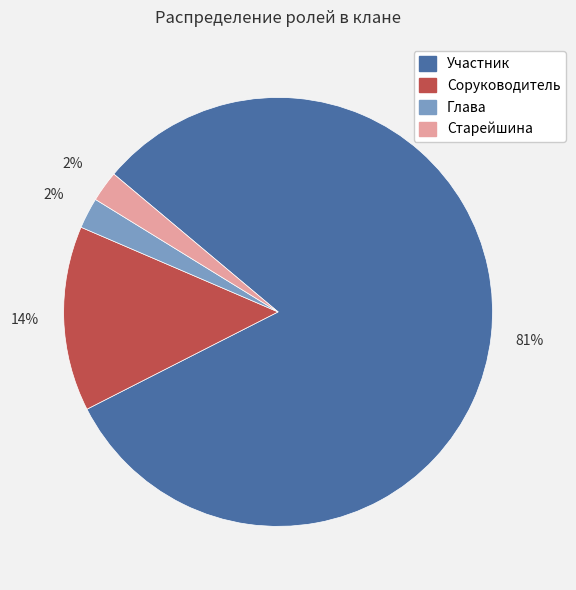

What is the majority slice?

Участник